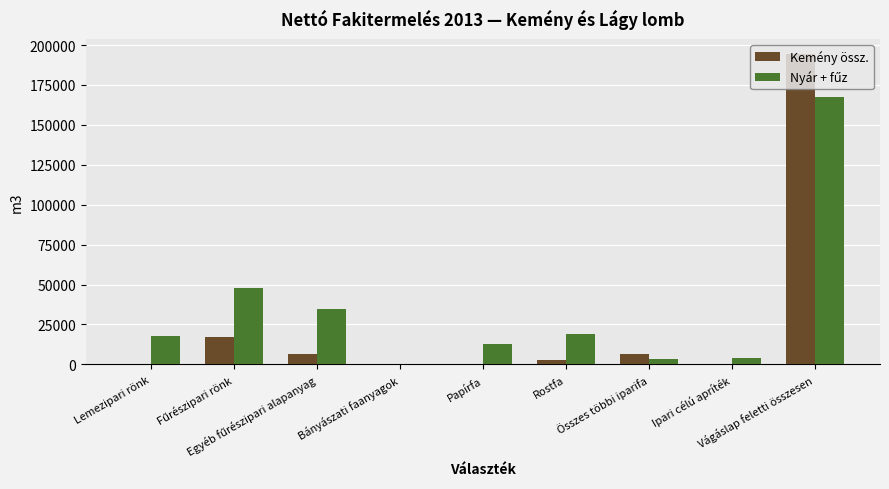

How many categories are shown in the chart?

9